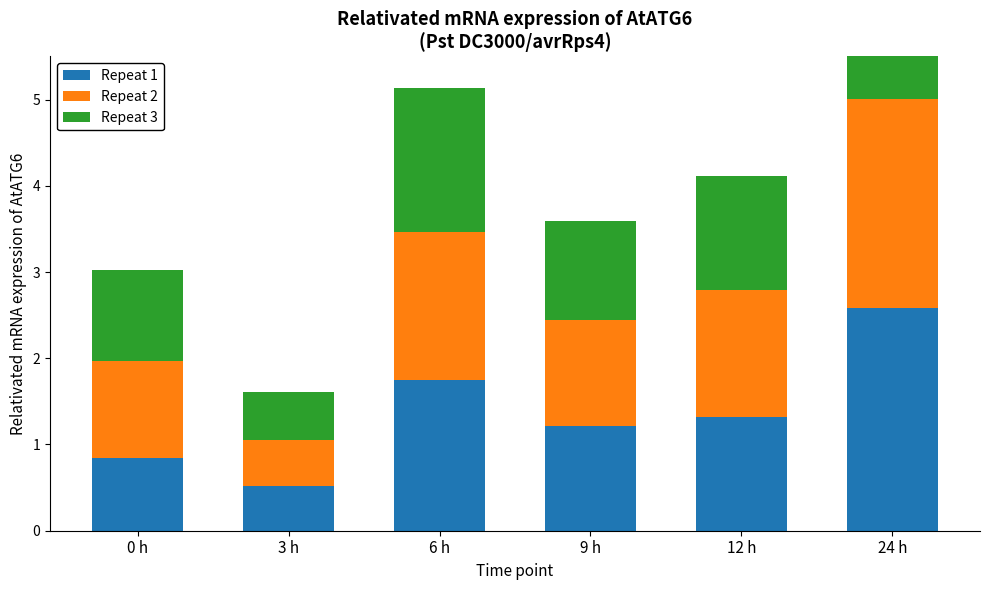

Which has a higher value, 6 h or 3 h?

6 h